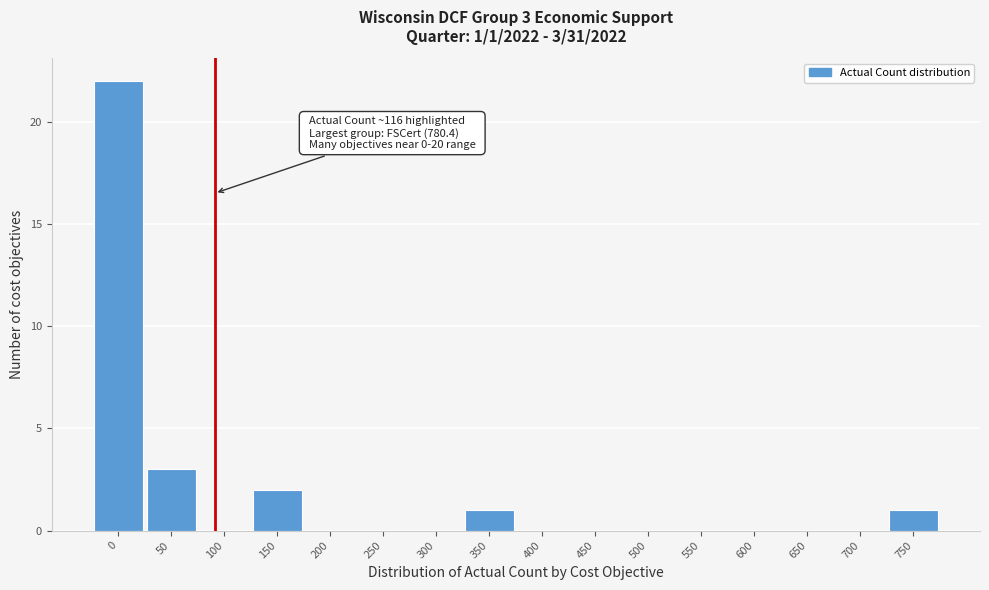

Reading left to right, transcribe all the data shown in this chart.

0=22	50=3	100=0	150=2	200=0	250=0	300=0	350=1	400=0	450=0	500=0	550=0	600=0	650=0	700=0	750=1